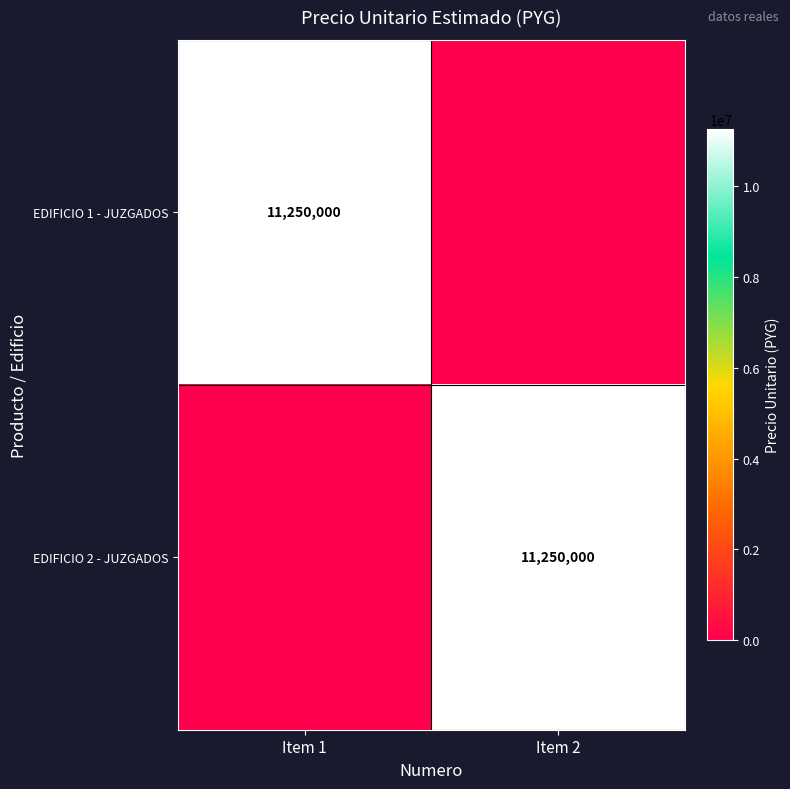

The EDIFICIO 1 - JUZGADOS series shows 4320292 at Item 1. True or false?

False